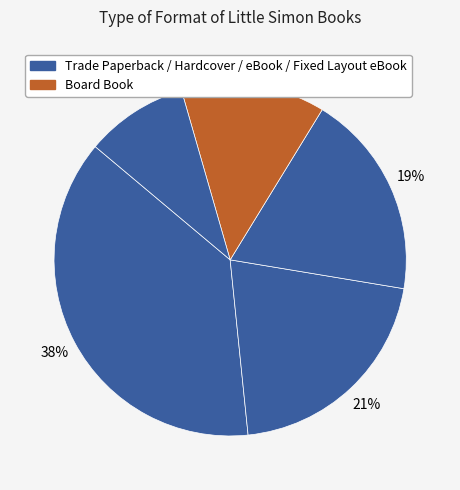

How many segments does this pie chart have?

5